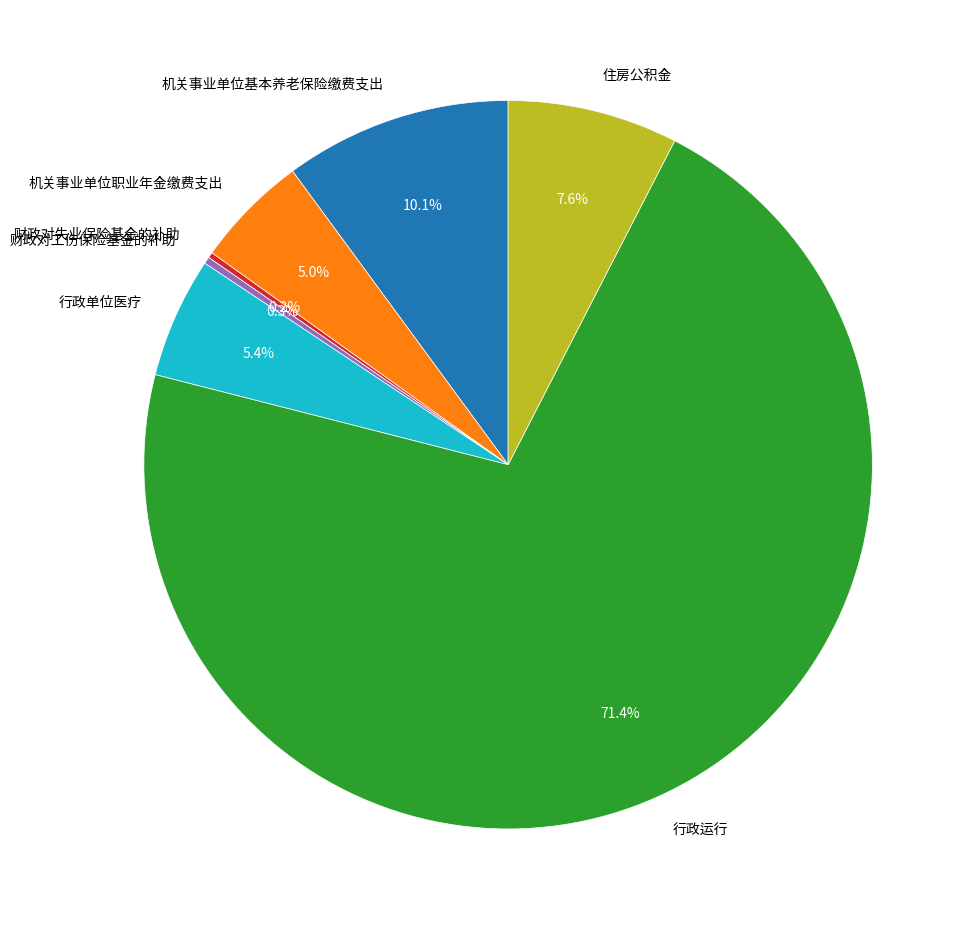

Is there a majority slice in this chart?

Yes